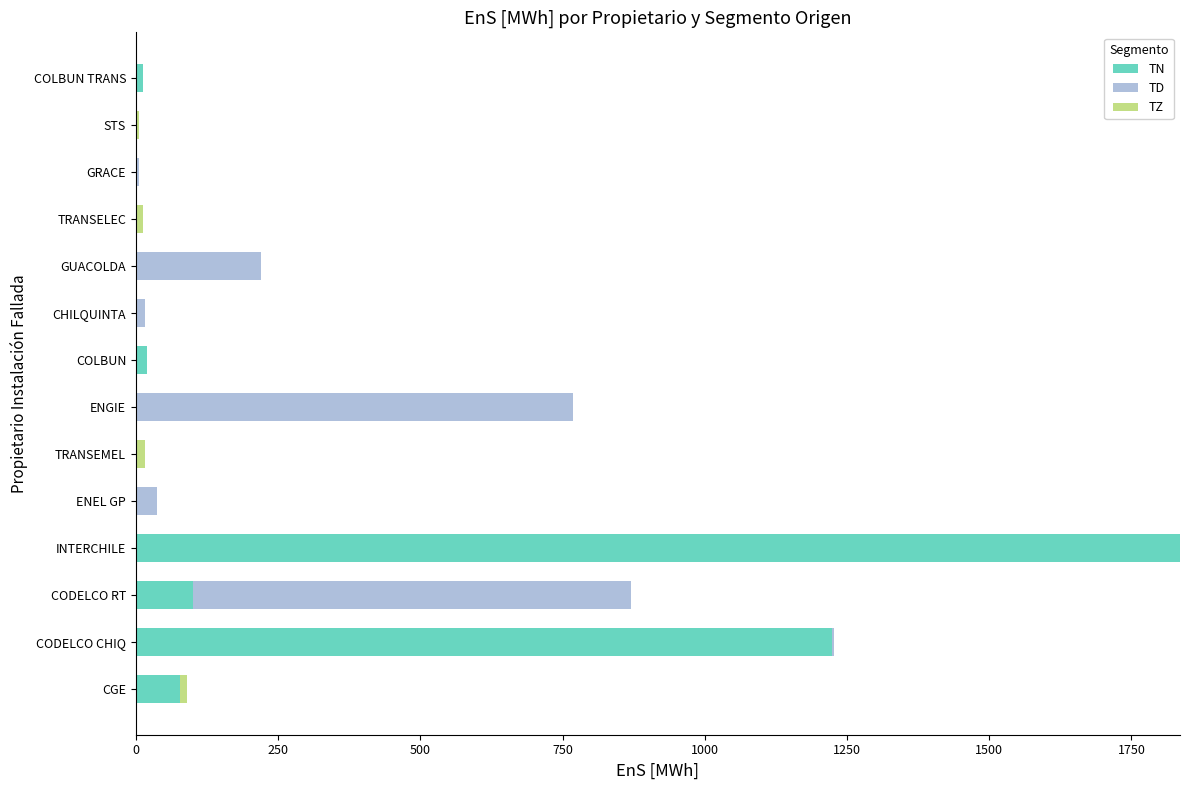

What is the sum of all TN values?

3272.1